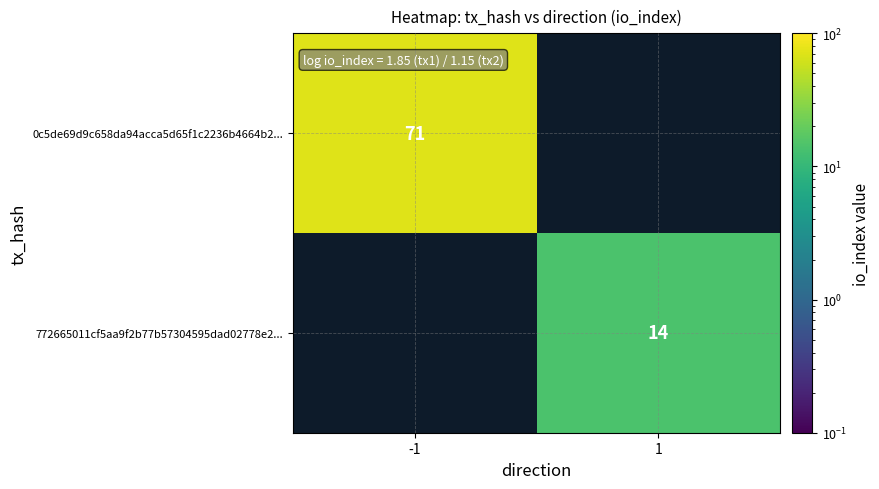

Is it true that 0c5de69d9c658da94acca5d65f1c2236b4664b2... equals 45 at -1?

False